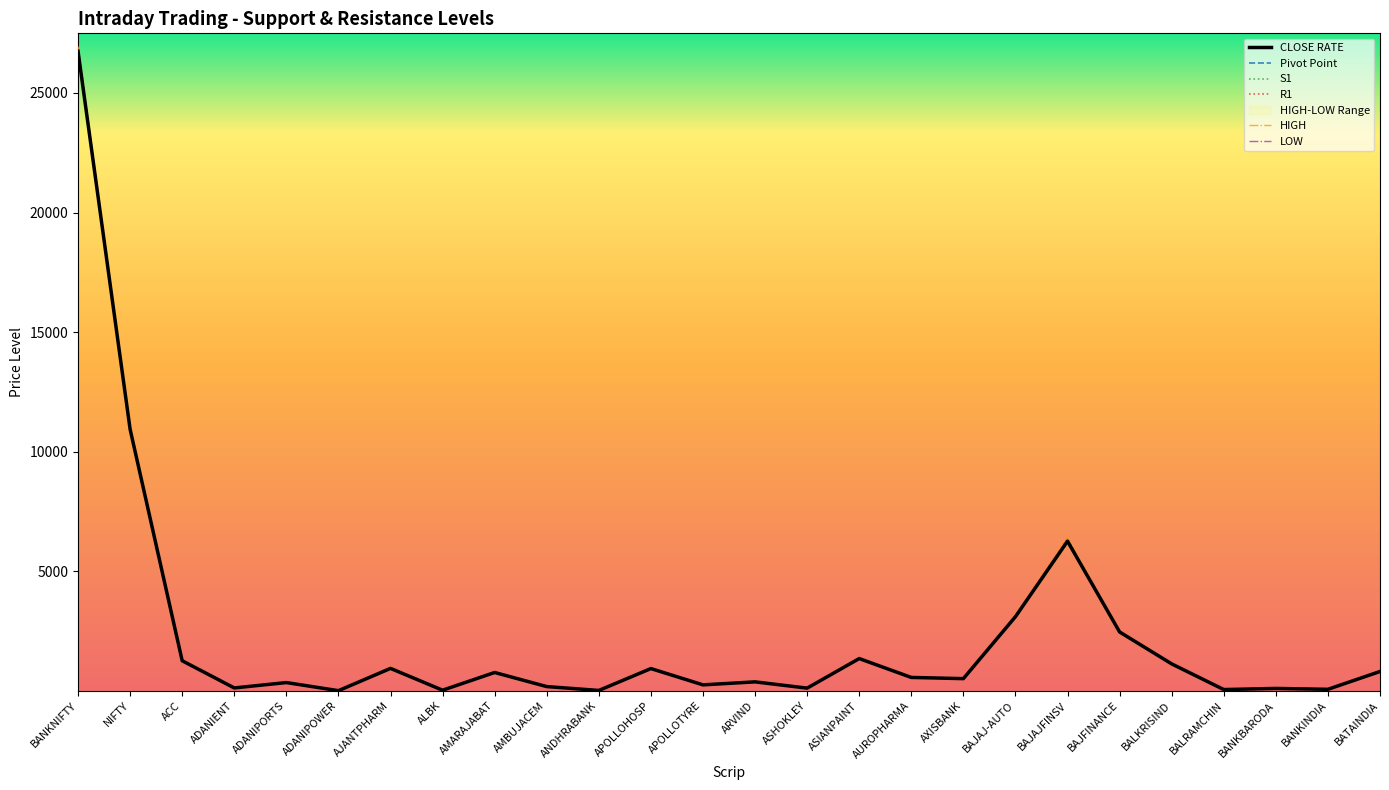

Reading right to left, what are all the values shown in this chart?

CLOSE RATE: BATAINDIA=821.5	BANKINDIA=77.4	BANKBARODA=113.2	BALRAMCHIN=66.8	BALKRISIND=1139.2	BAJFINANCE=2472.9	BAJAJFINSV=6267.6	BAJAJ-AUTO=3111.4	AXISBANK=523.1	AUROPHARMA=572.8	ASIANPAINT=1361.5	ASHOKLEY=126.2	ARVIND=388.1	APOLLOTYRE=262.9	APOLLOHOSP=943.6	ANDHRABANK=29.6	AMBUJACEM=190.9	AMARAJABAT=779.9	ALBK=39.5	AJANTPHARM=951.1	ADANIPOWER=19.6	ADANIPORTS=358.9	ADANIENT=133.8	ACC=1270.8	NIFTY=10944.2	BANKNIFTY=26740.7
Pivot Point: BATAINDIA=823.8	BANKINDIA=78.8	BANKBARODA=114.2	BALRAMCHIN=67.0	BALKRISIND=1149.0	BAJFINANCE=2478.3	BAJAJFINSV=6306.0	BAJAJ-AUTO=3127.9	AXISBANK=524.6	AUROPHARMA=584.6	ASIANPAINT=1370.6	ASHOKLEY=127.1	ARVIND=396.0	APOLLOTYRE=262.3	APOLLOHOSP=957.1	ANDHRABANK=29.8	AMBUJACEM=193.1	AMARAJABAT=785.7	ALBK=39.5	AJANTPHARM=974.4	ADANIPOWER=19.6	ADANIPORTS=361.8	ADANIENT=132.9	ACC=1292.0	NIFTY=10965.4	BANKNIFTY=26798.5
S1: BATAINDIA=813.4	BANKINDIA=75.5	BANKBARODA=111.0	BALRAMCHIN=65.8	BALKRISIND=1120.3	BAJFINANCE=2457.5	BAJAJFINSV=6197.4	BAJAJ-AUTO=3083.6	AXISBANK=517.8	AUROPHARMA=557.3	ASIANPAINT=1347.3	ASHOKLEY=119.7	ARVIND=376.2	APOLLOTYRE=260.0	APOLLOHOSP=925.5	ANDHRABANK=29.1	AMBUJACEM=187.9	AMARAJABAT=769.7	ALBK=38.8	AJANTPHARM=923.1	ADANIPOWER=19.0	ADANIPORTS=354.1	ADANIENT=130.4	ACC=1243.8	NIFTY=10910.8	BANKNIFTY=26647.1
R1: BATAINDIA=831.8	BANKINDIA=80.7	BANKBARODA=116.4	BALRAMCHIN=68.0	BALKRISIND=1167.9	BAJFINANCE=2493.7	BAJAJFINSV=6376.2	BAJAJ-AUTO=3155.8	AXISBANK=530.0	AUROPHARMA=600.1	ASIANPAINT=1384.8	ASHOKLEY=133.6	ARVIND=407.9	APOLLOTYRE=265.2	APOLLOHOSP=975.3	ANDHRABANK=30.3	AMBUJACEM=196.2	AMARAJABAT=795.8	ALBK=40.4	AJANTPHARM=1002.5	ADANIPOWER=20.2	ADANIPORTS=366.6	ADANIENT=136.3	ACC=1319.1	NIFTY=10998.9	BANKNIFTY=26892.1
HIGH: BATAINDIA=834.1	BANKINDIA=82.0	BANKBARODA=117.5	BALRAMCHIN=68.2	BALKRISIND=1177.7	BAJFINANCE=2499.0	BAJAJFINSV=6414.6	BAJAJ-AUTO=3172.2	AXISBANK=531.5	AUROPHARMA=612.0	ASIANPAINT=1394.0	ASHOKLEY=134.5	ARVIND=415.8	APOLLOTYRE=264.6	APOLLOHOSP=988.8	ANDHRABANK=30.5	AMBUJACEM=198.3	AMARAJABAT=801.6	ALBK=40.4	AJANTPHARM=1025.8	ADANIPOWER=20.1	ADANIPORTS=369.5	ADANIENT=135.4	ACC=1340.2	NIFTY=11020.1	BANKNIFTY=26950.0
LOW: BATAINDIA=815.7	BANKINDIA=76.9	BANKBARODA=112.1	BALRAMCHIN=65.9	BALKRISIND=1130.0	BAJFINANCE=2462.8	BAJAJFINSV=6235.8	BAJAJ-AUTO=3100.0	AXISBANK=519.4	AUROPHARMA=569.1	ASIANPAINT=1356.4	ASHOKLEY=120.6	ARVIND=384.1	APOLLOTYRE=259.4	APOLLOHOSP=939.0	ANDHRABANK=29.4	AMBUJACEM=190.0	AMARAJABAT=775.5	ALBK=38.8	AJANTPHARM=946.4	ADANIPOWER=18.9	ADANIPORTS=357.1	ADANIENT=129.4	ACC=1264.9	NIFTY=10932.0	BANKNIFTY=26705.0